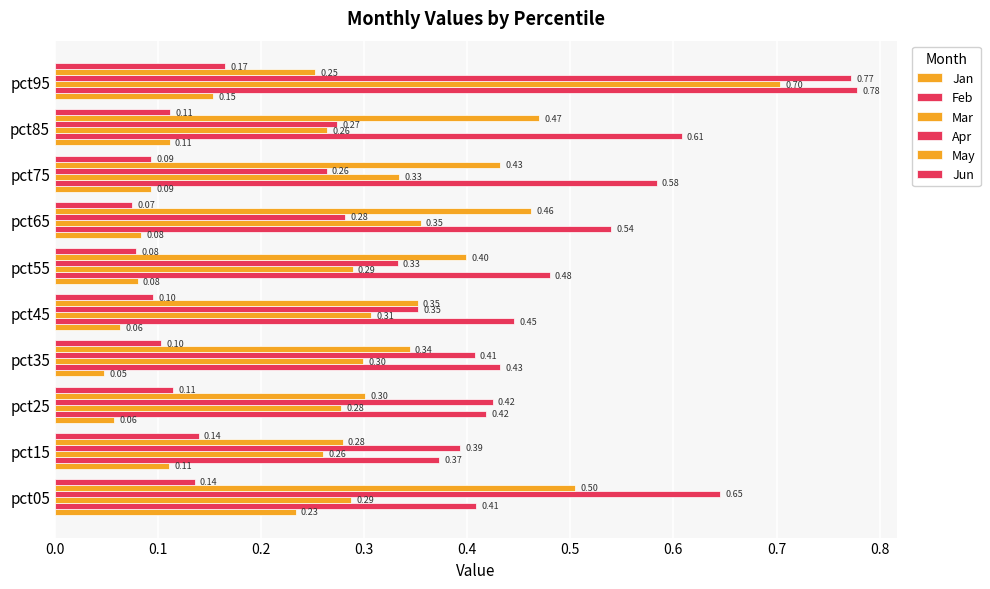

How many distinct data groups are displayed?

6